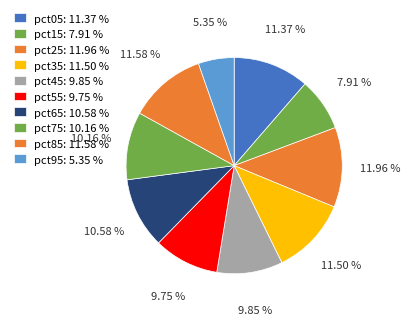

To the nearest percent, what is the difference between the pct65 and pct45 slice percentages?

1%